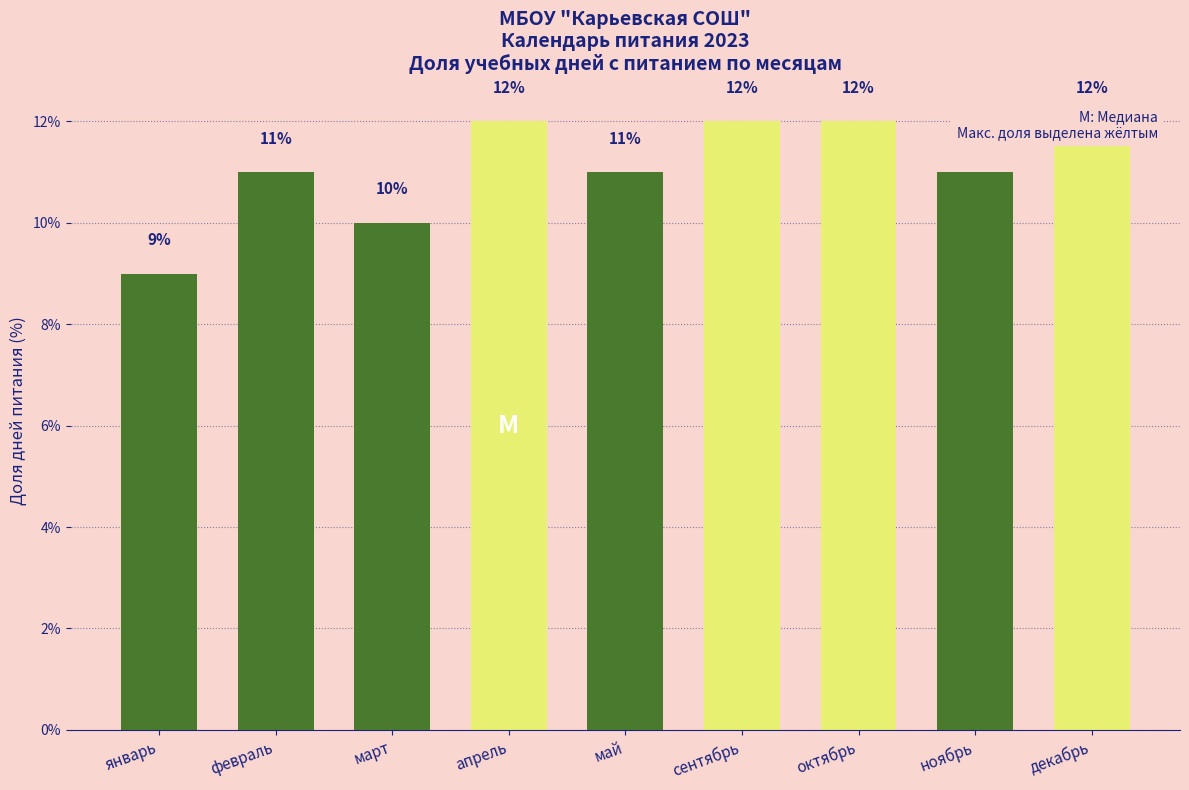

Rank the categories by value from lowest to highest.

январь, март, февраль, май, ноябрь, апрель, сентябрь, октябрь, декабрь